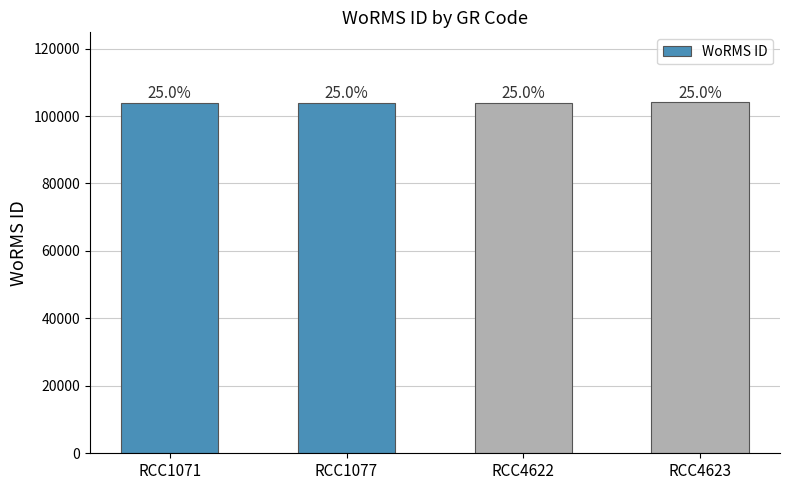

The value at RCC4623 is 62715. True or false?

False